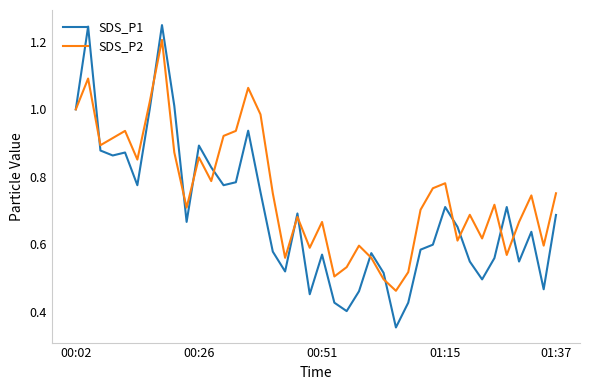

Which series has the largest range (max minus min)?

SDS_P1